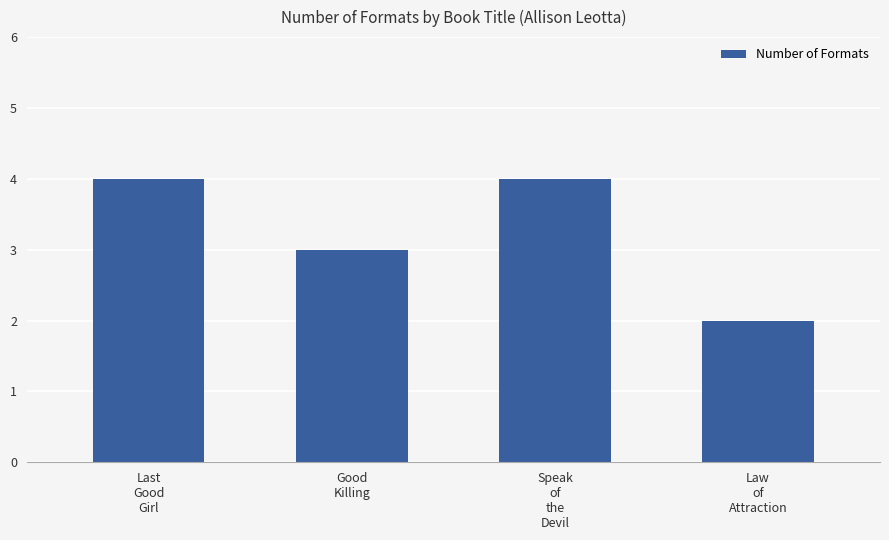

What is the smallest value displayed?

2